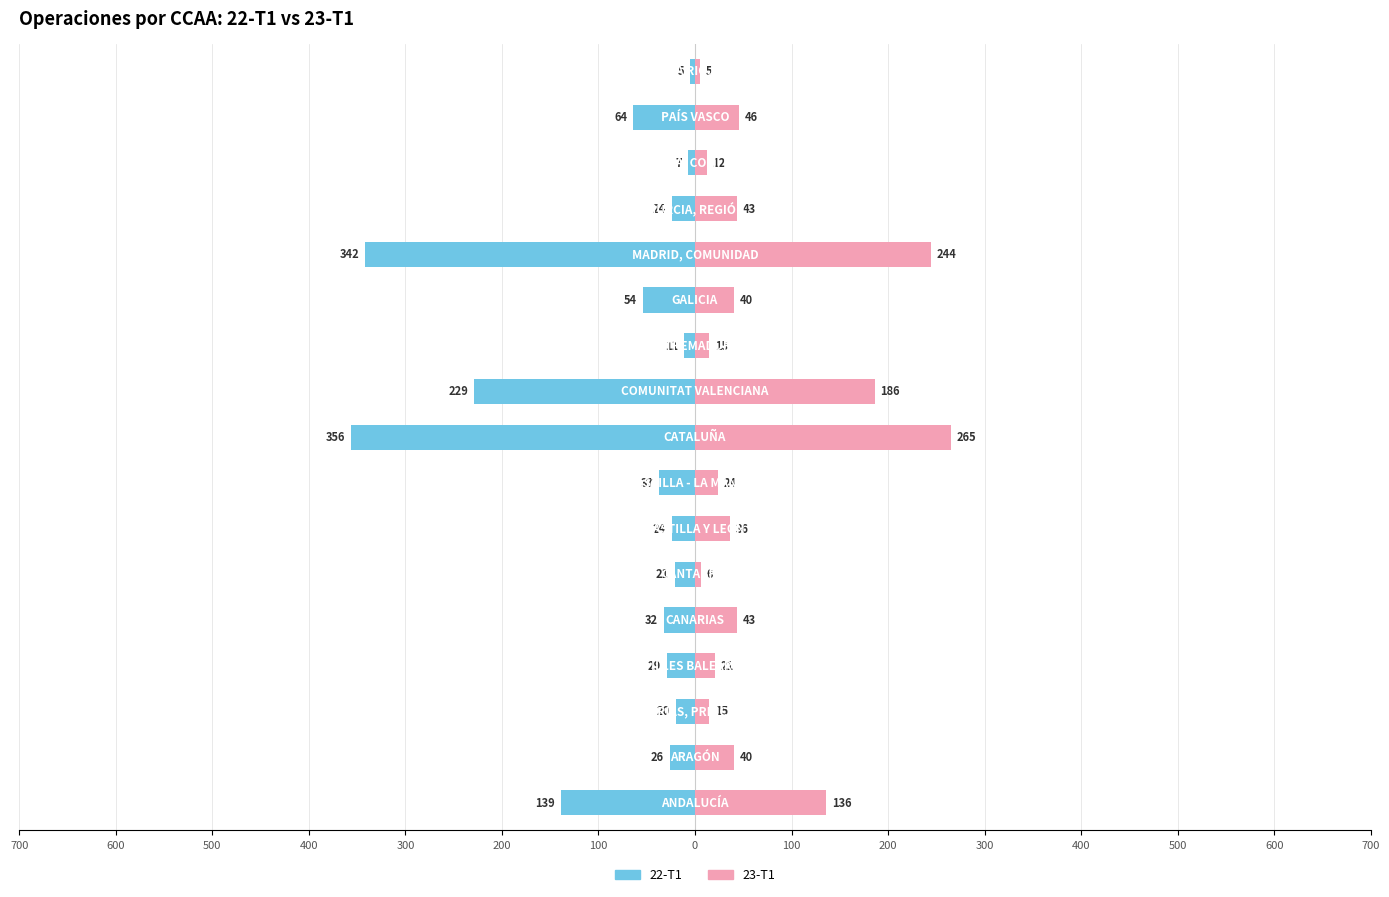

Which series changed the most between 600 and 500?

22-T1